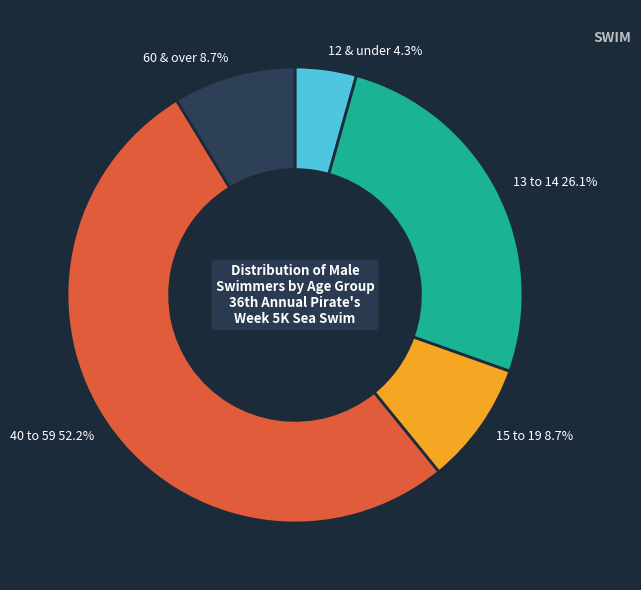

To the nearest percent, what is the combined percentage of 13 to 14 and 40 to 59?

78%